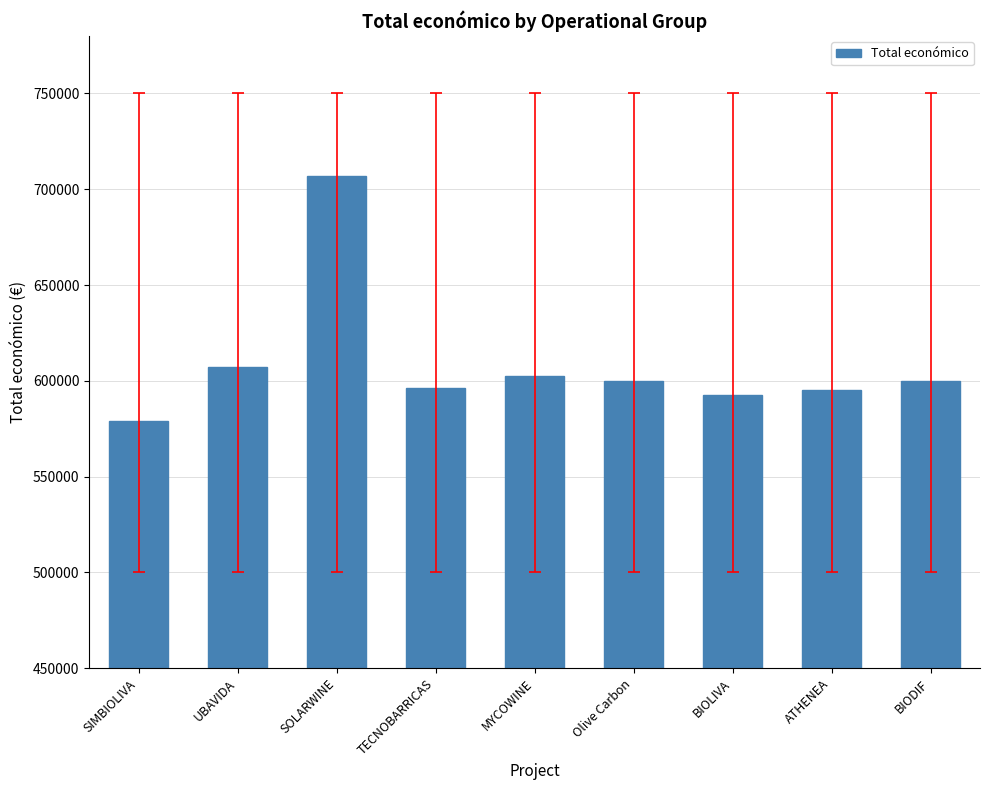

Read the value at MYCOWINE.

602295.4